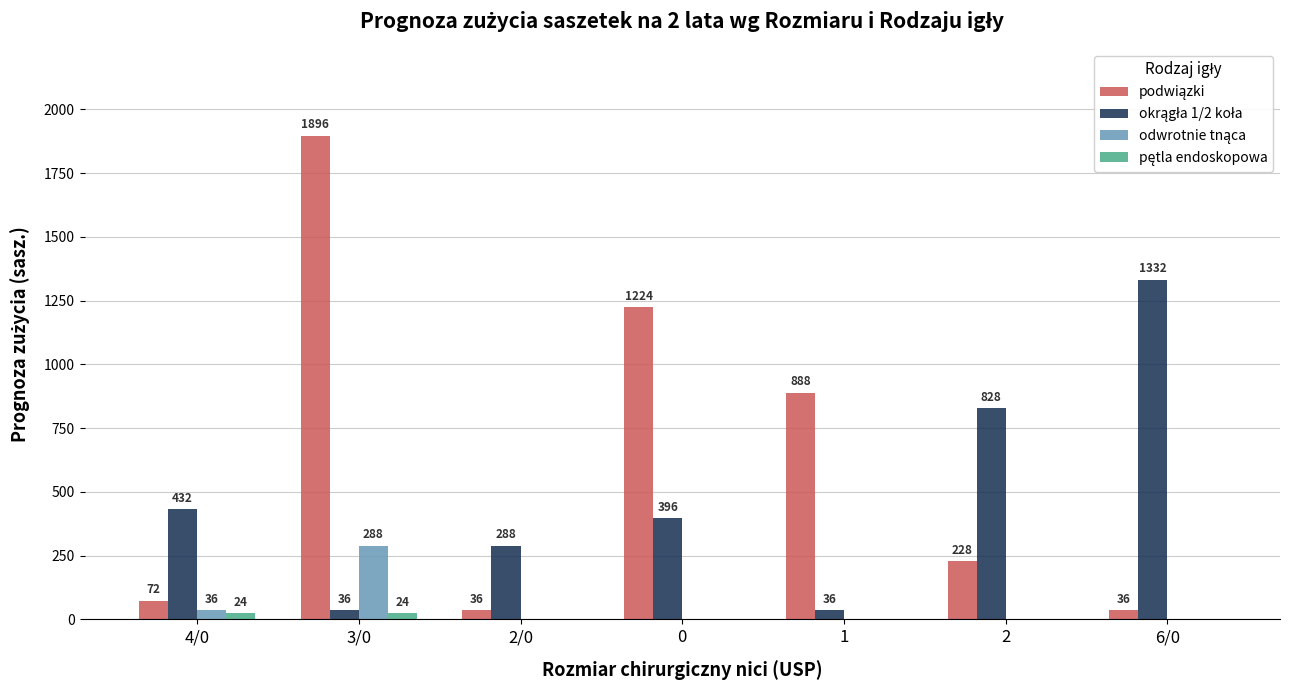

What is the total value across all series at 0?

1620